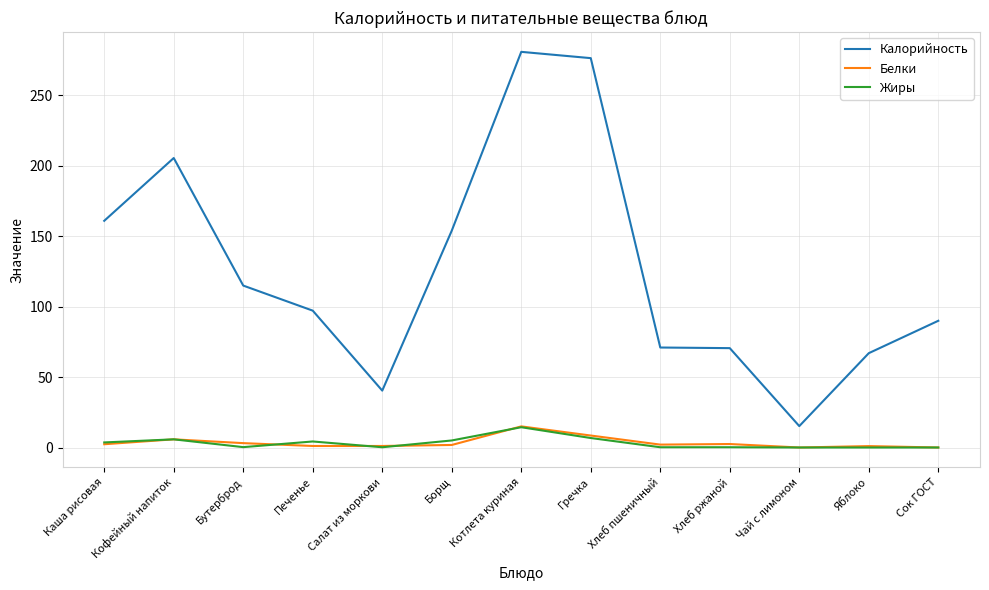

Which series has the largest total across all categories?

Калорийность